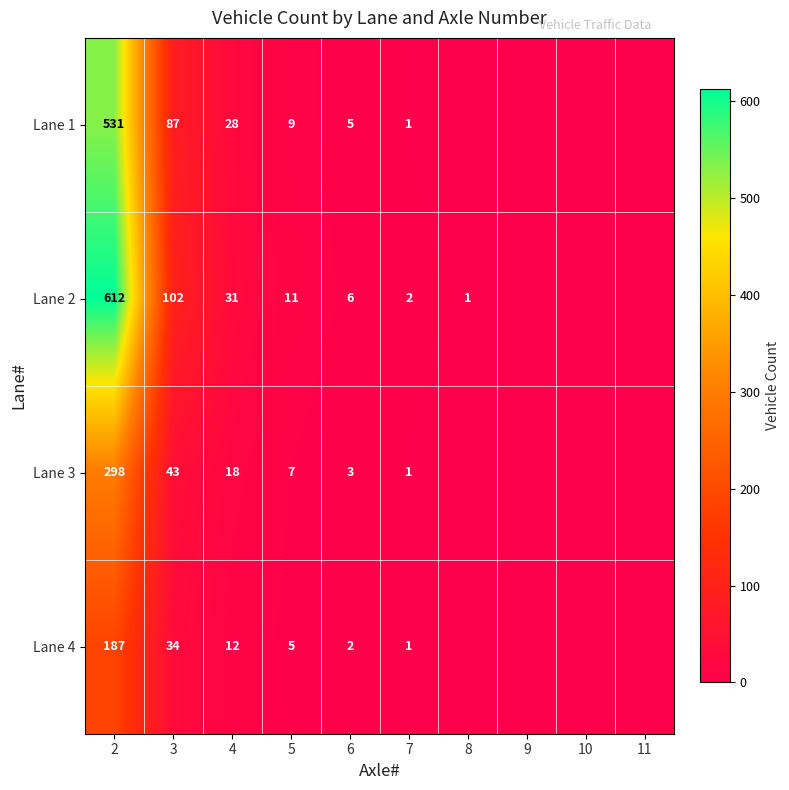

True or false: Lane 2 has a value of 2 at 7.

True